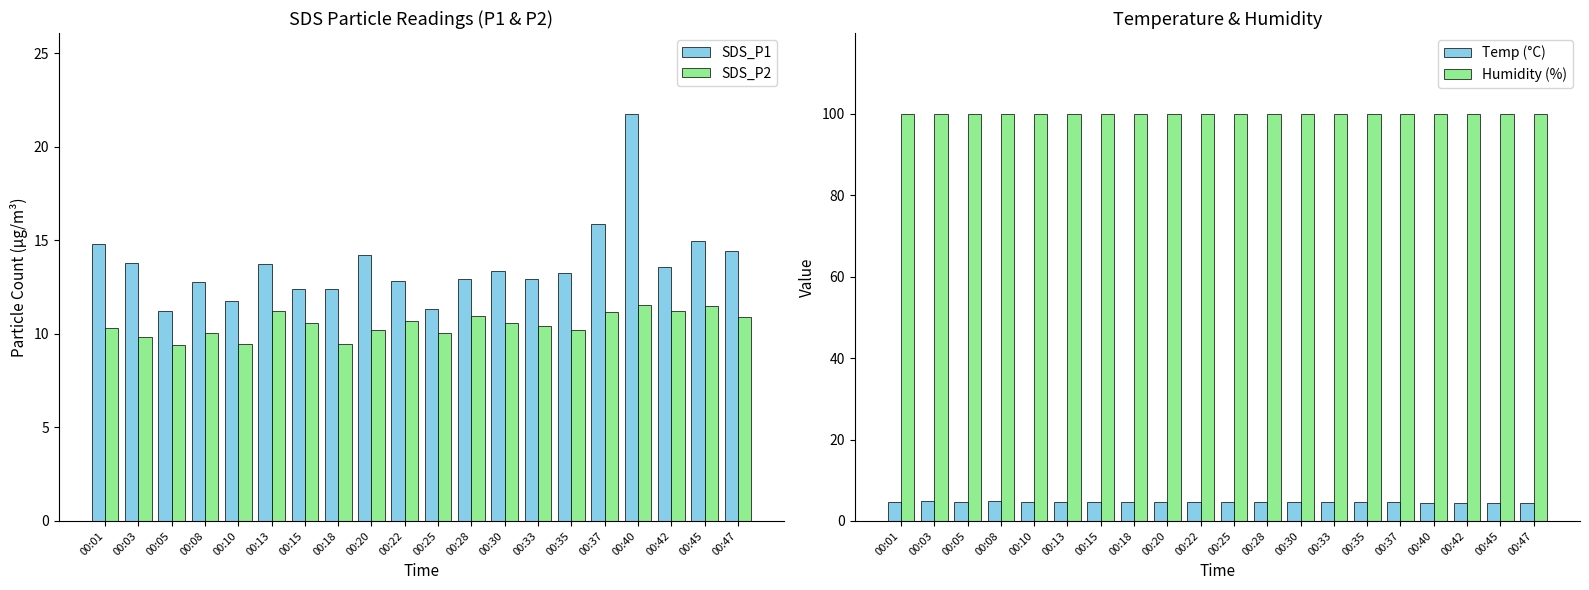

How many categories are shown in the chart?

20